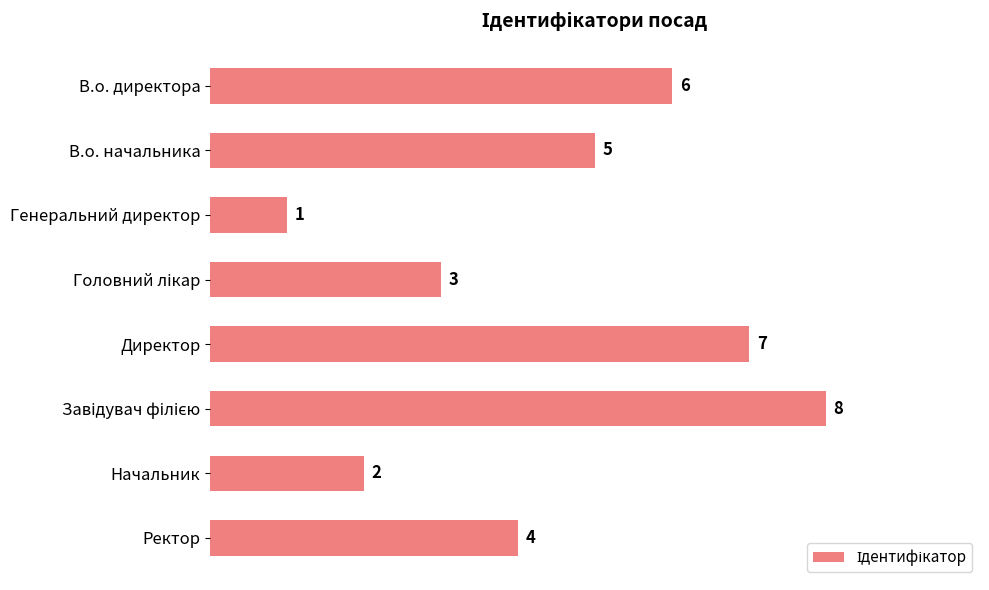

True or false: the data shows 2 at В.о. директора.

False